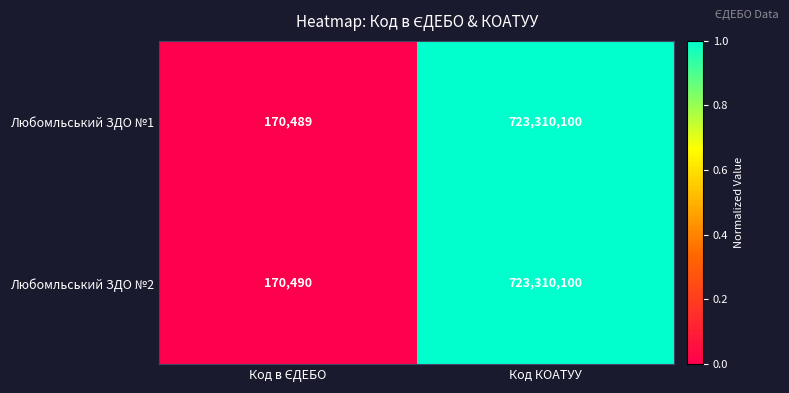

Which series has the largest range (max minus min)?

Любомльський ЗДО №1